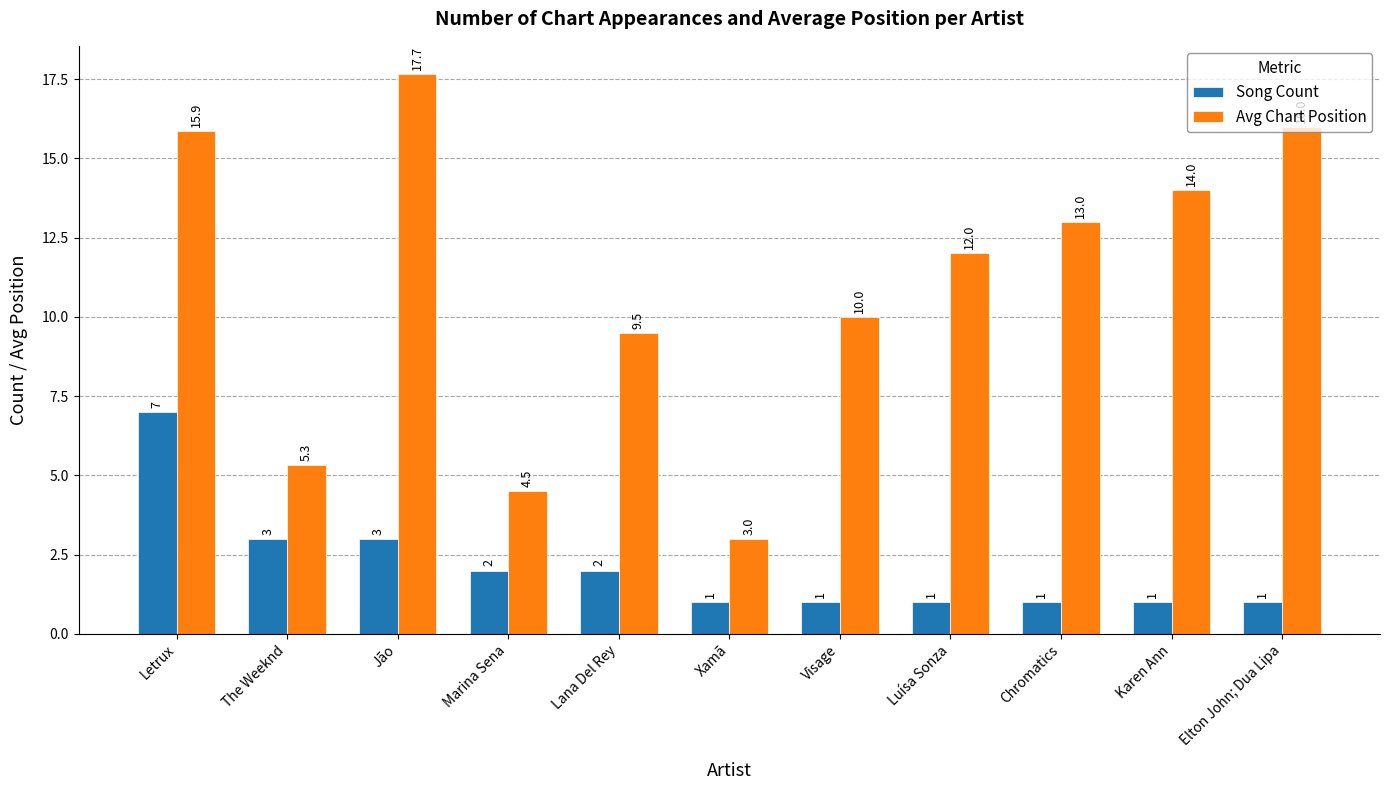

True or false: Song Count has a value of 0.4 at Elton John; Dua Lipa.

False